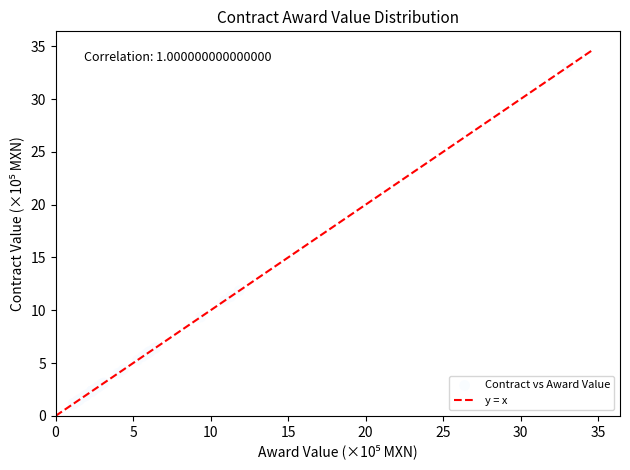

What Y value in the scatter plot is closest to 17?

11.8